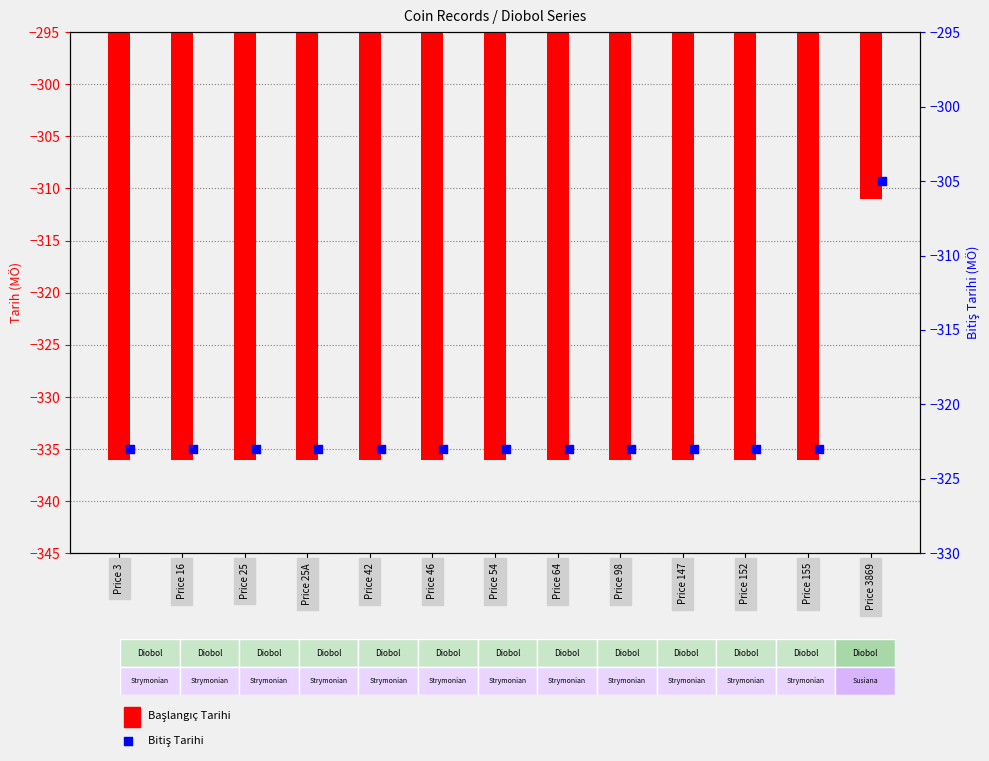

Is the value of Başlangıç Tarihi at Price 54 greater than the value of Bitiş Tarihi at Price 16?

No